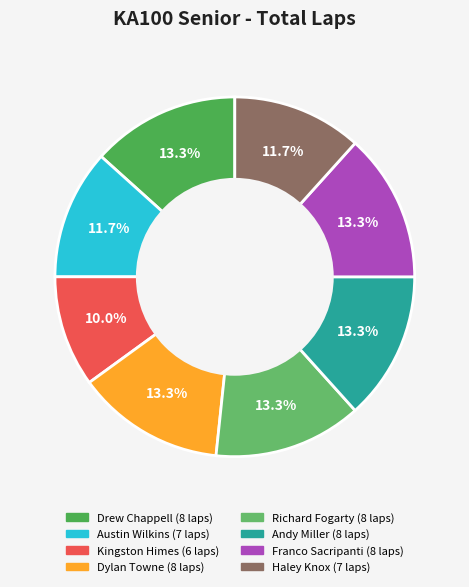

Count the number of slices in the pie.

8